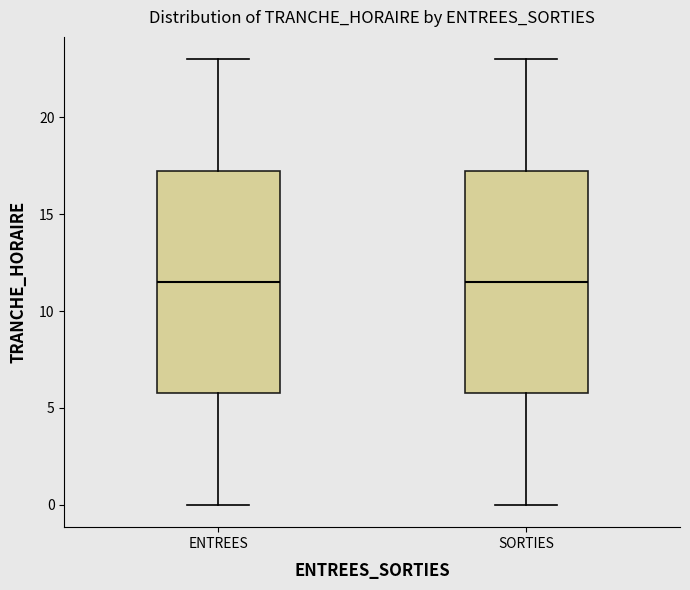

Where is the lower edge of the box for ENTREES on the y-axis? The values are not printed on the chart, so give them approximately, as read against the axis.

6.0